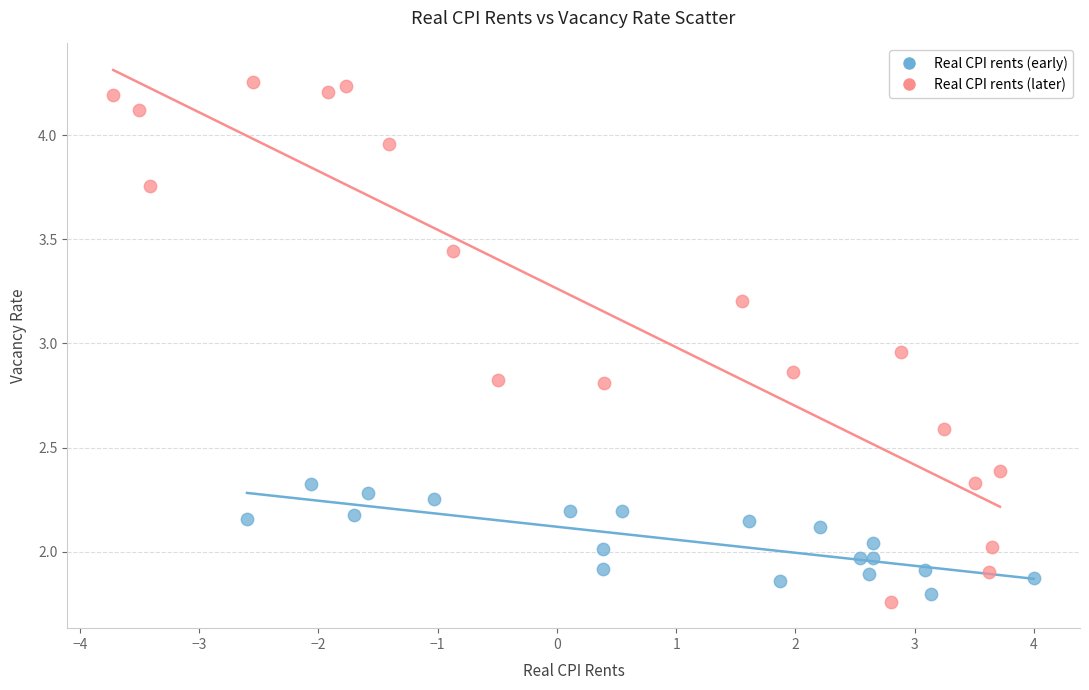

Which series contains the highest Y value?

Real CPI rents (later)